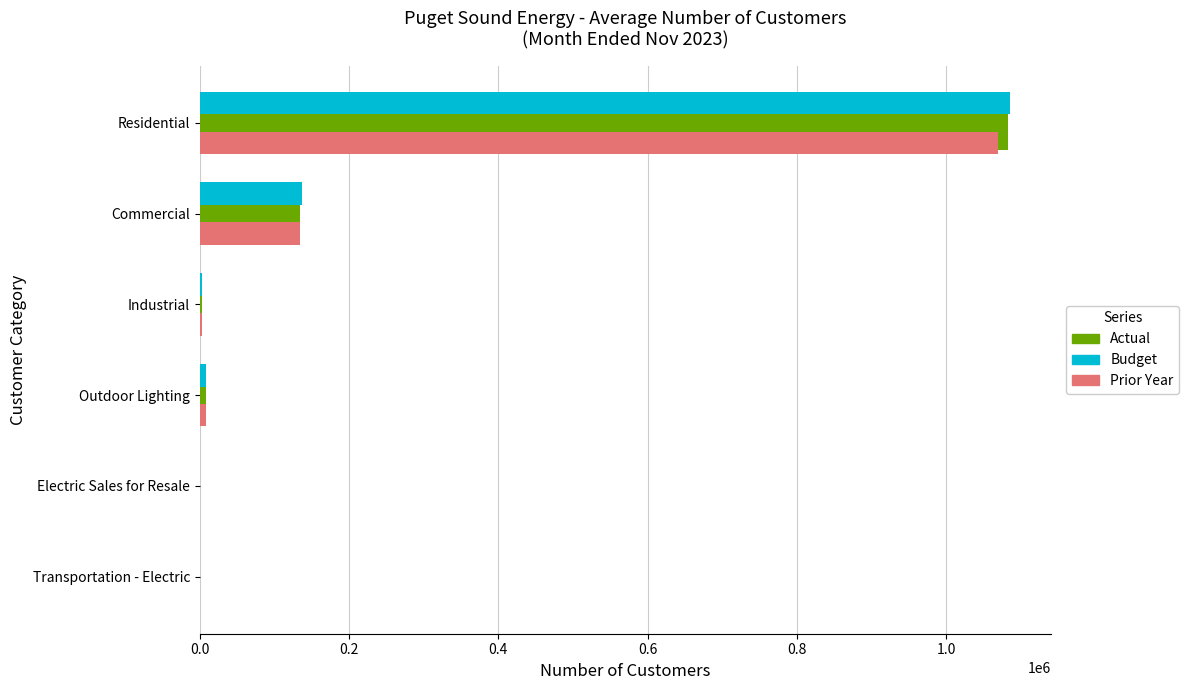

Count the number of data series in this chart.

3